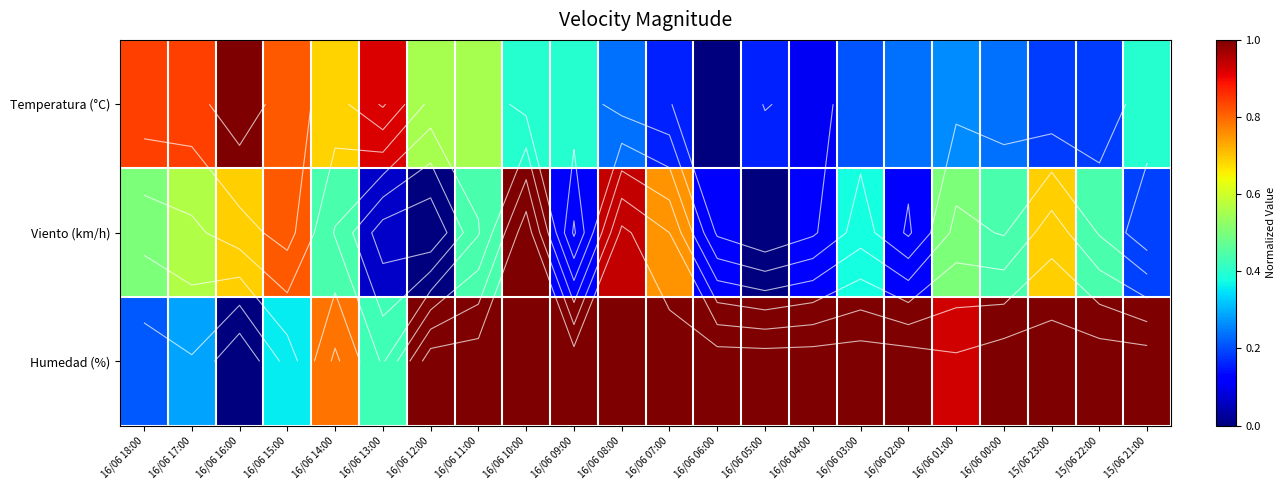

True or false: Viento (km/h) has a value of 0.1 at 16/06 13:00.

False